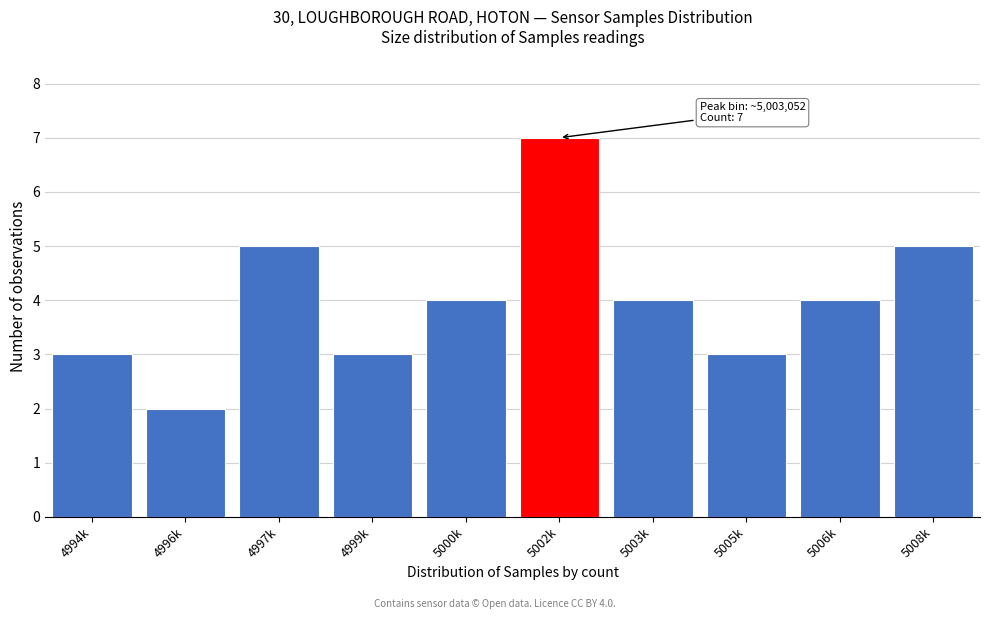

Reading left to right, list all the values displayed in this chart.

3	2	5	3	4	7	4	3	4	5